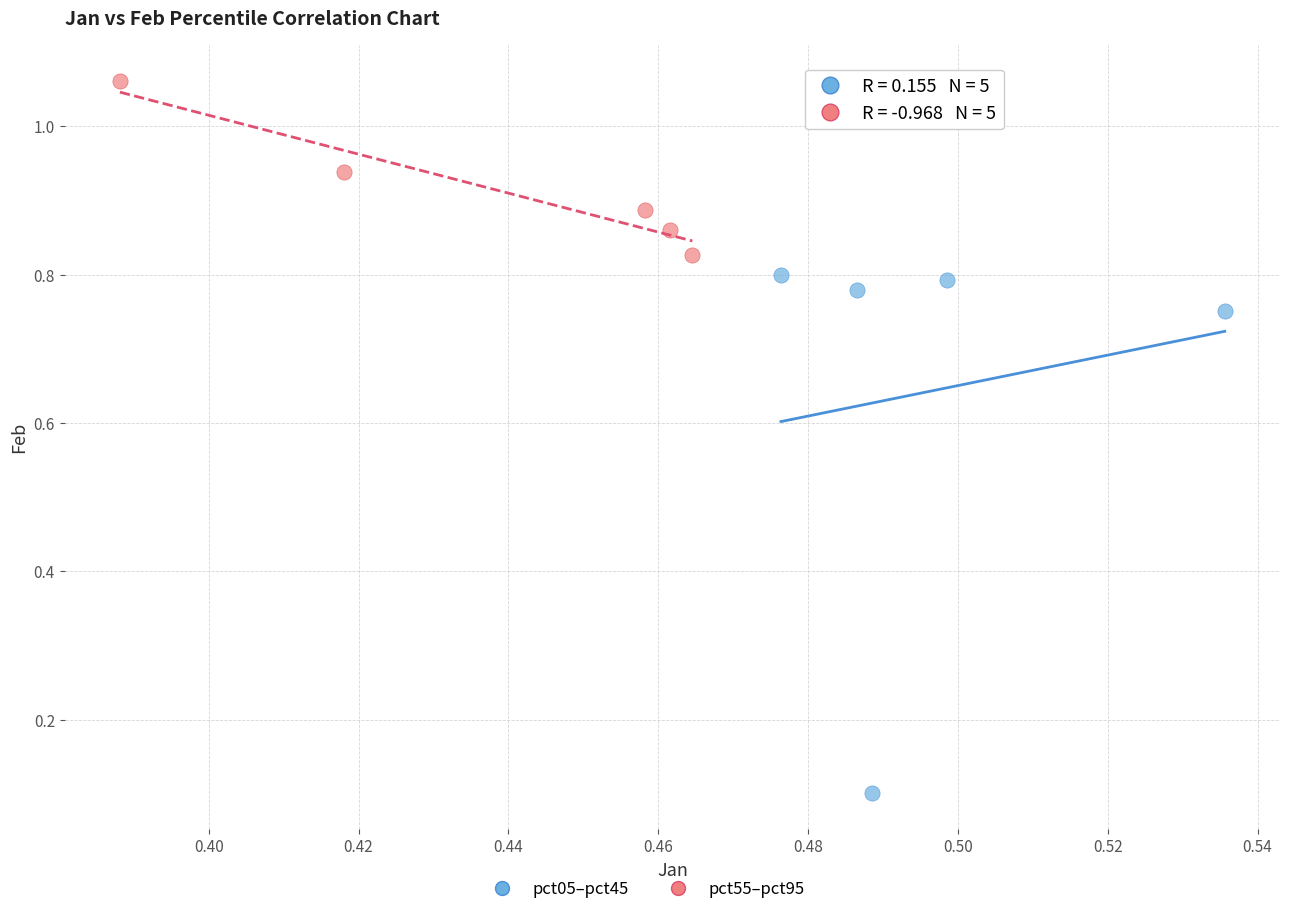

Which series reaches the maximum Y coordinate?

pct55–pct95